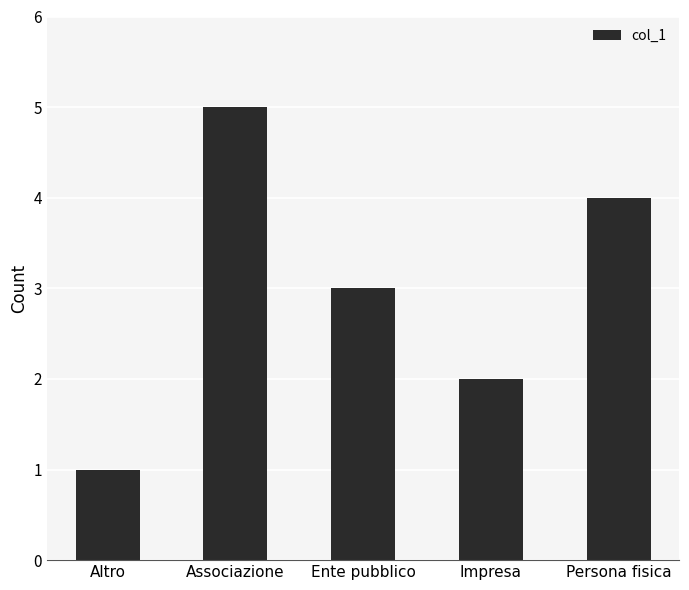

Reading left to right, what are all the values shown in this chart?

1	5	3	2	4